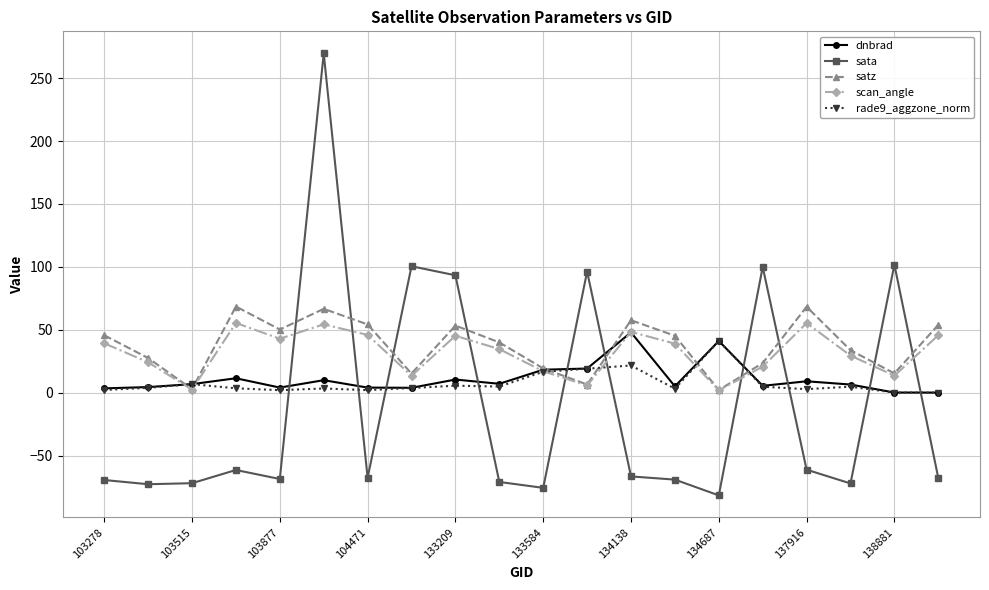

True or false: scan_angle has more than 0 interior local peaks.

True